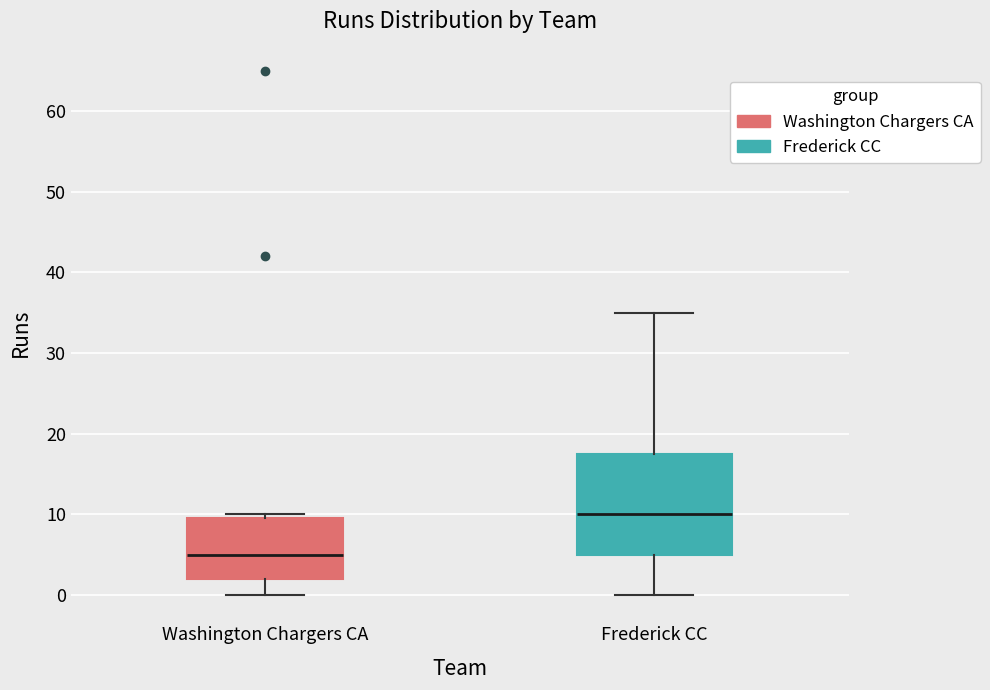

Comparing the boxes themselves (not the whiskers), which one is the tallest?

Frederick CC